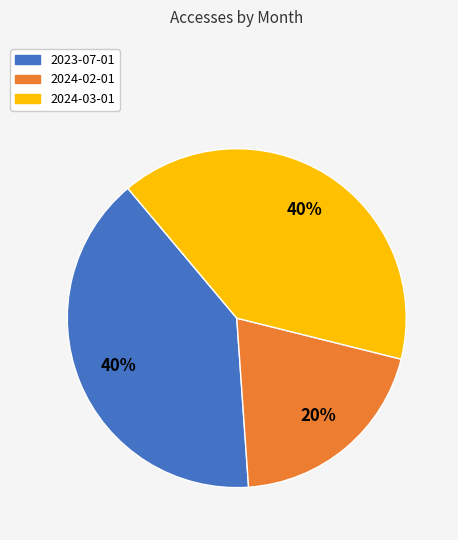

Is 2024-03-01 the majority of the pie?

No